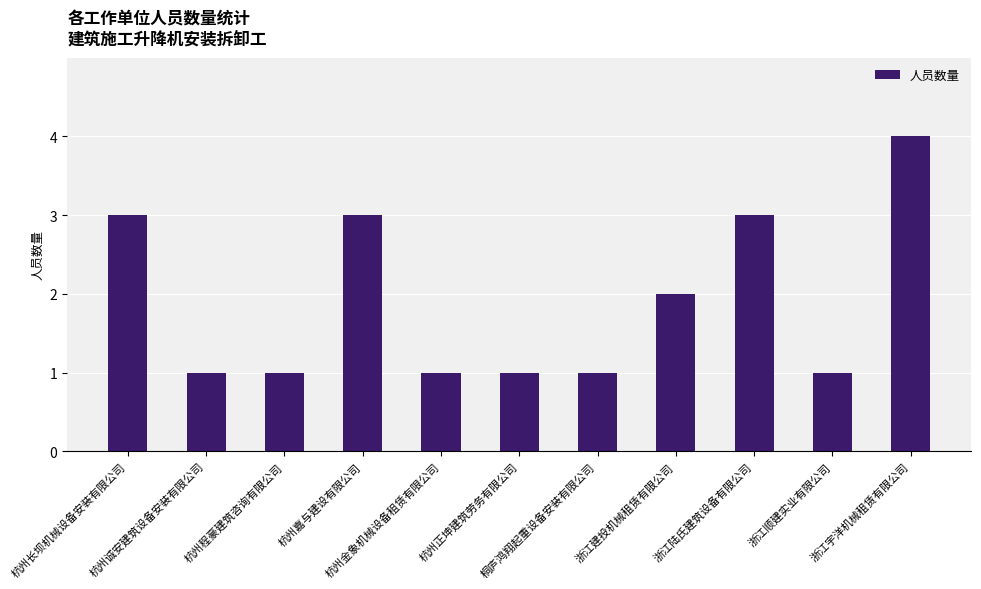

What is the label of the 7th bar from the left?

桐庐鸿翔起重设备安装有限公司